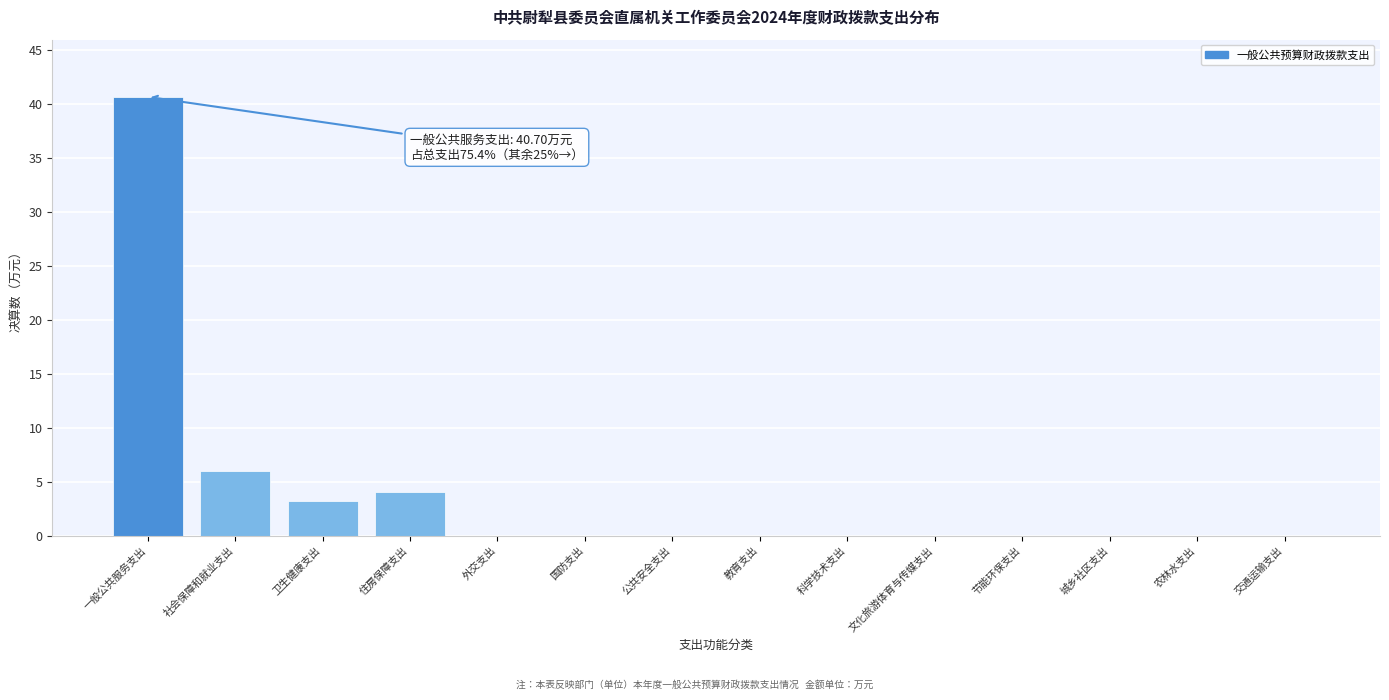

Reading left to right, extract all data points from this chart.

一般公共服务支出=40.7	社会保障和就业支出=6.0	卫生健康支出=3.2	住房保障支出=4.0	外交支出=0.0	国防支出=0.0	公共安全支出=0.0	教育支出=0.0	科学技术支出=0.0	文化旅游体育与传媒支出=0.0	节能环保支出=0.0	城乡社区支出=0.0	农林水支出=0.0	交通运输支出=0.0